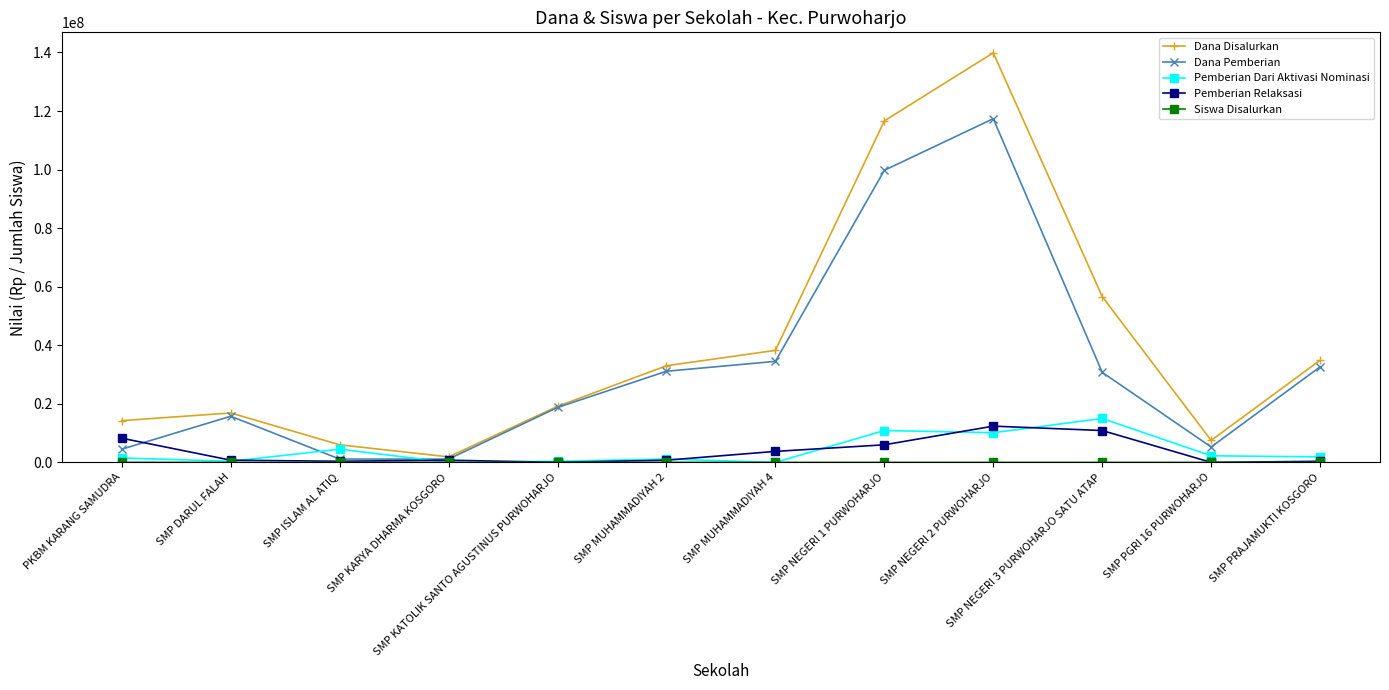

How many series are shown in this chart?

5